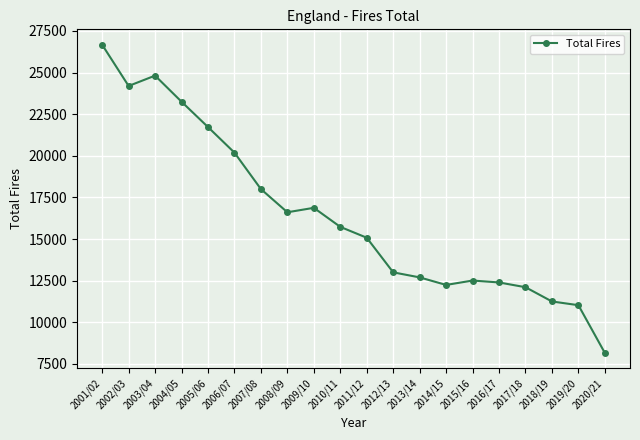

Approximately how many times larger is the value at 2016/17 compared to 2006/07?

0.6